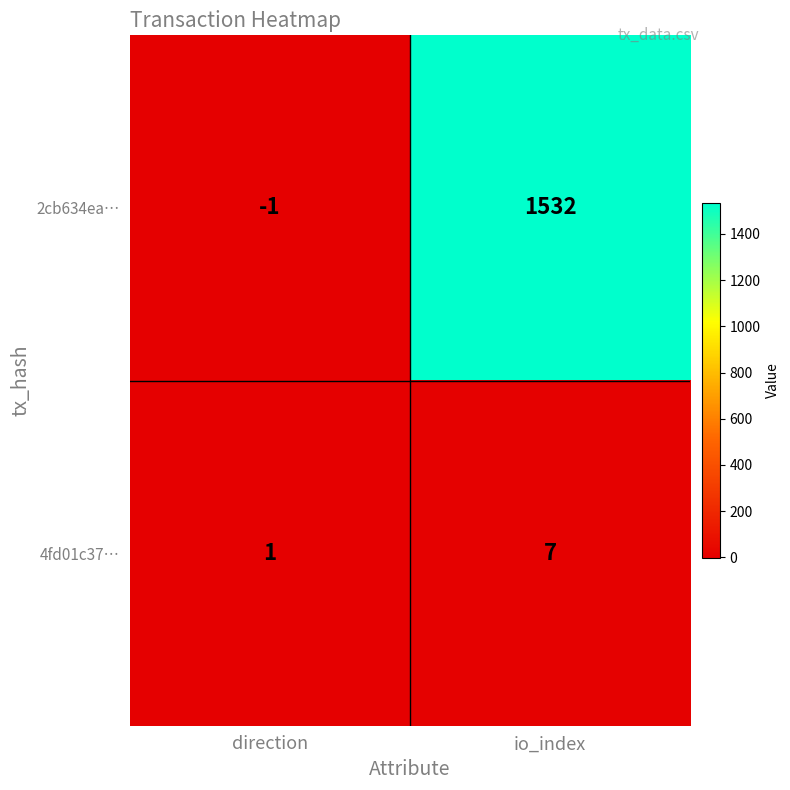

Is it true that 4fd01c37… equals 2 at direction?

False